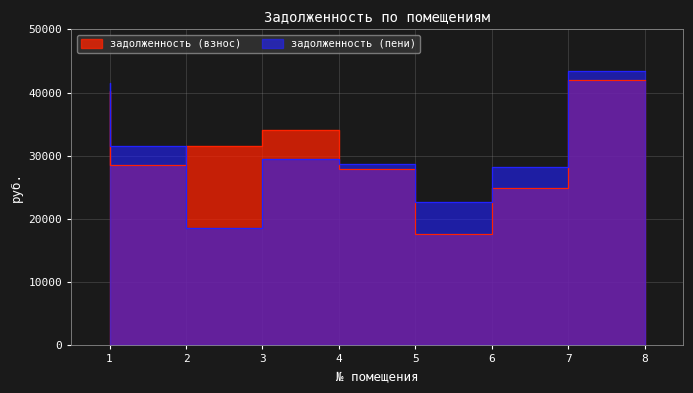

How many lines are shown in the chart?

2